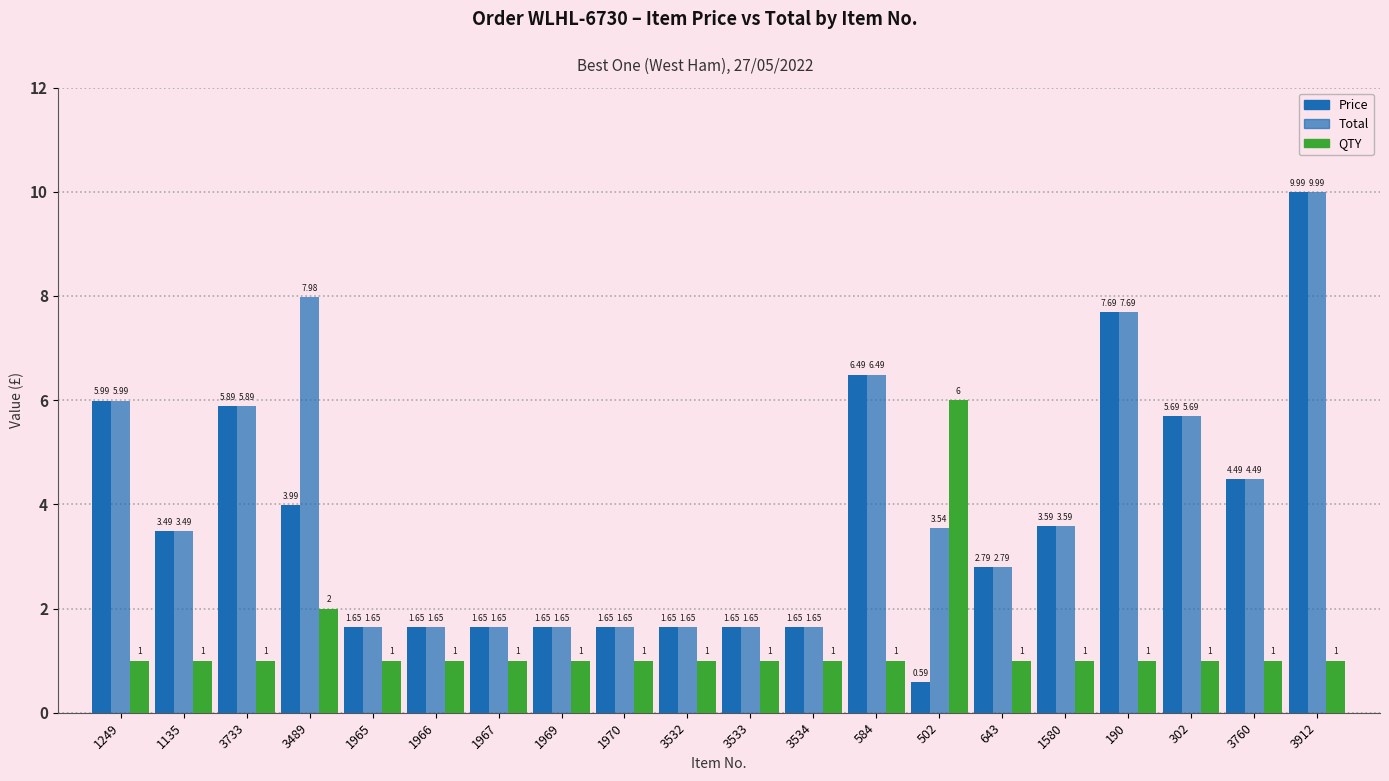

Rank the series at 3532 from highest to lowest value.

Price, Total, QTY